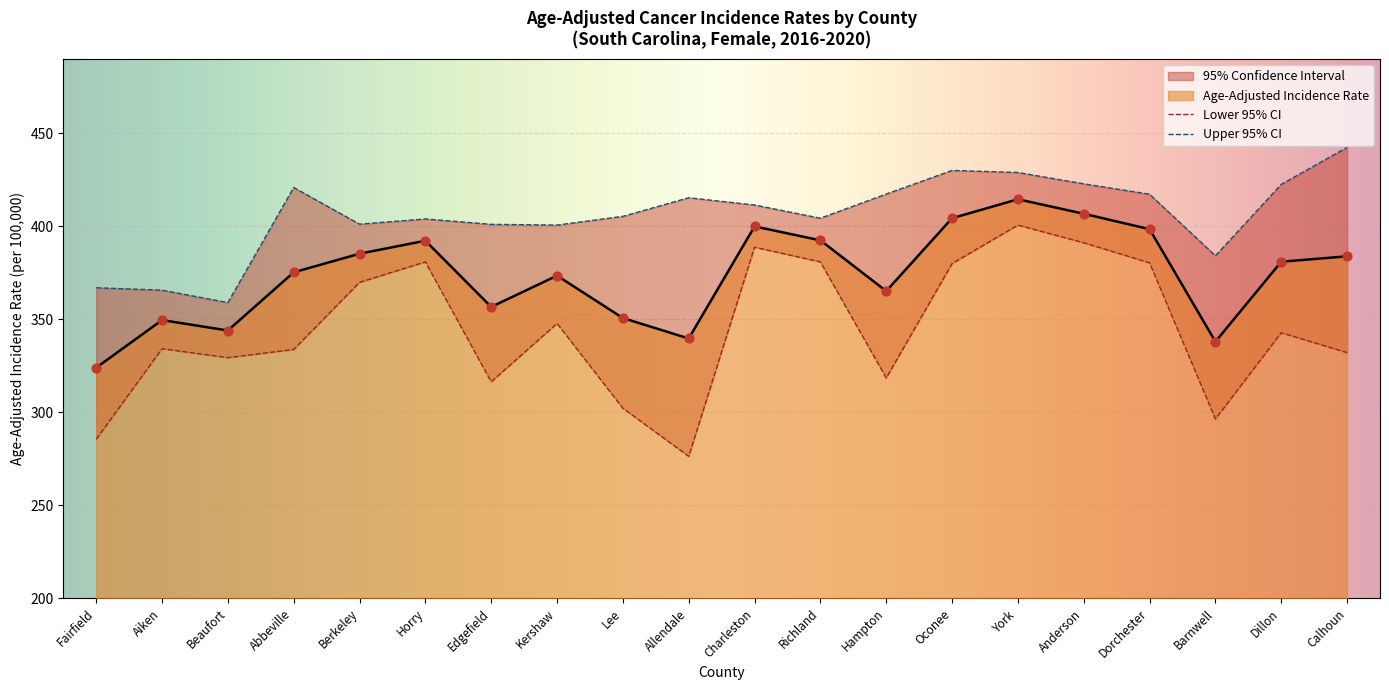

Which series has the largest Y range (max minus min)?

Lower 95% CI